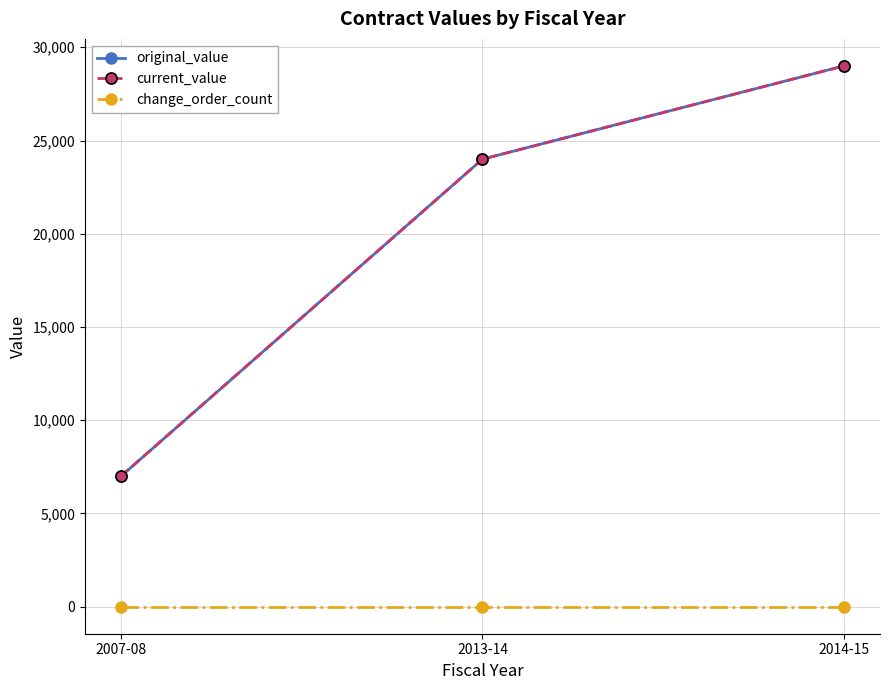

Which category has the lowest value in the change_order_count series?

2007-08